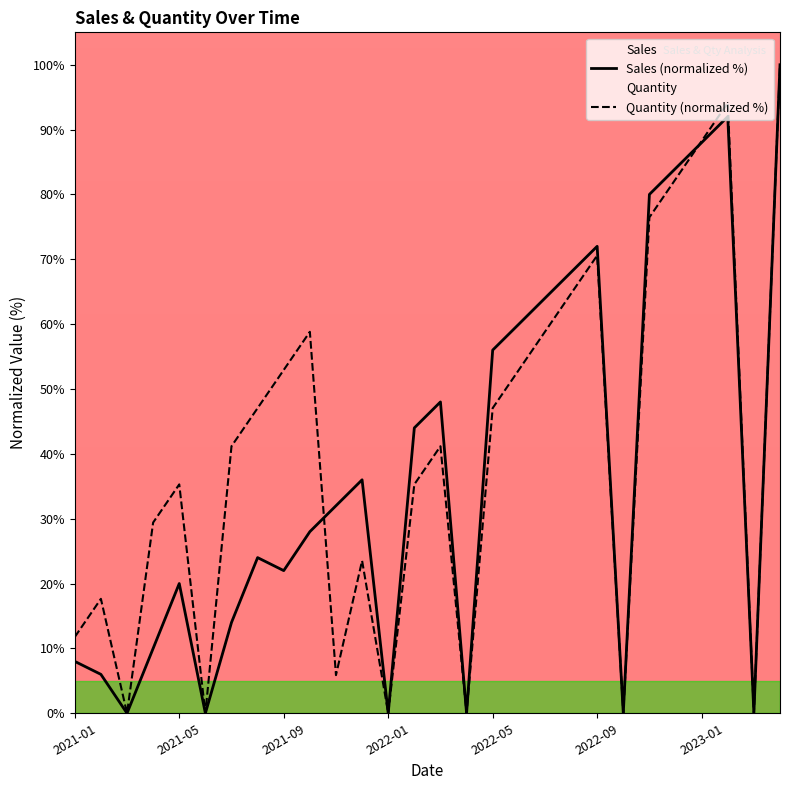

After their last crossing, which series has the higher values: Sales (normalized %) or Quantity (normalized %)?

Quantity (normalized %)